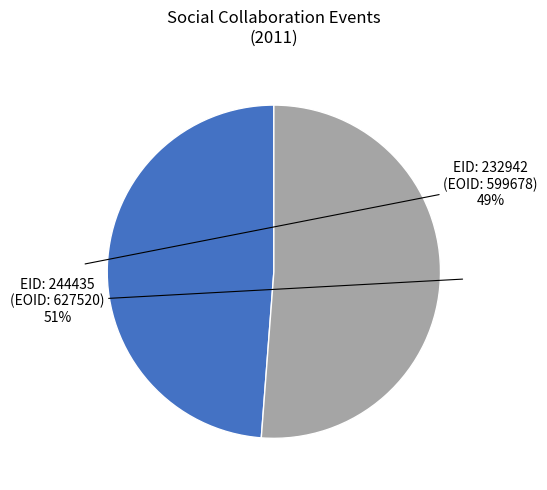

Is there any slice that represents more than half of the pie?

Yes